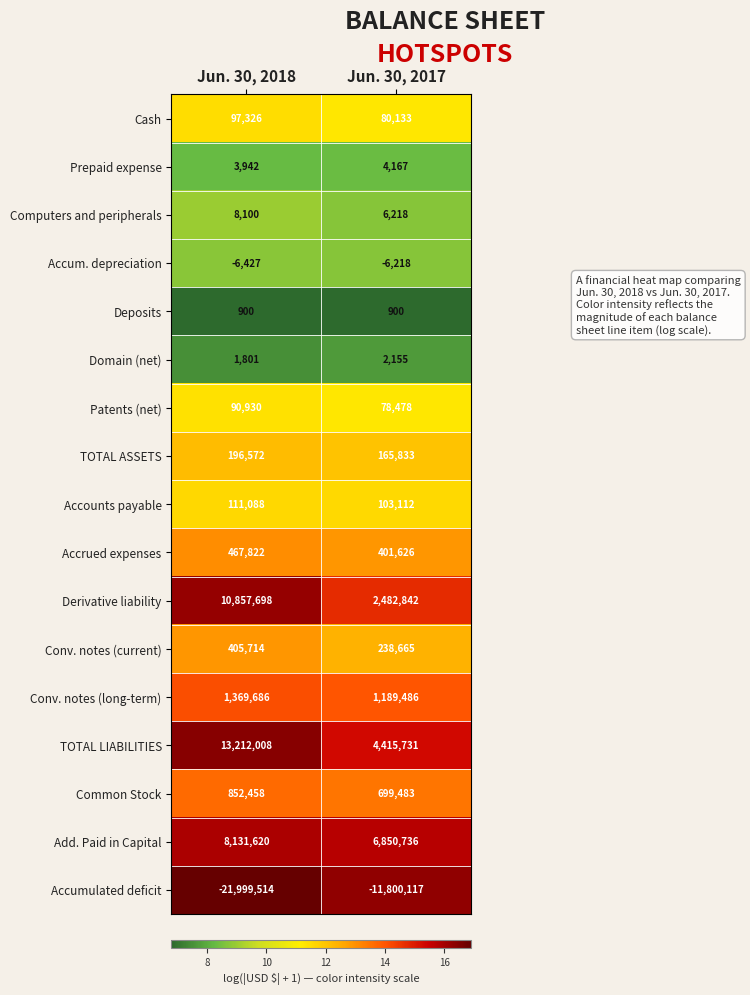

Is the value of Common Stock at Jun. 30, 2017 greater than the value of Accrued expenses at Jun. 30, 2018?

Yes